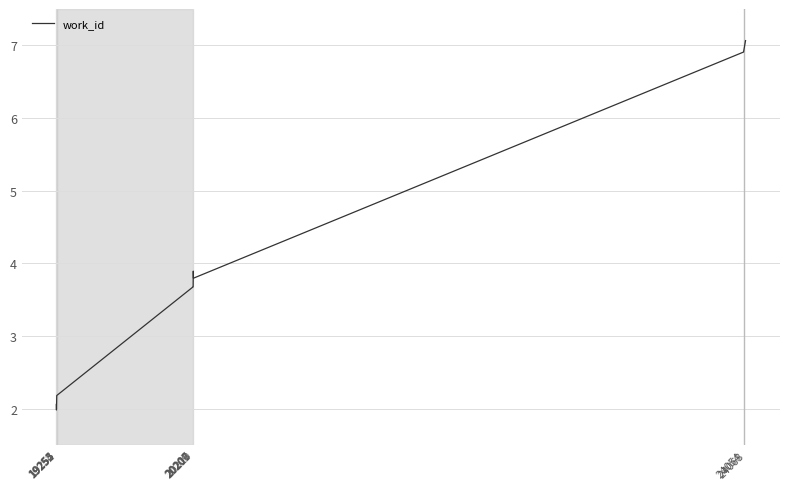

Reading right to left, what are all the values shown in this chart?

7.1	6.9	3.8	3.9	3.7	3.7	2.2	2.1	2.0	2.1